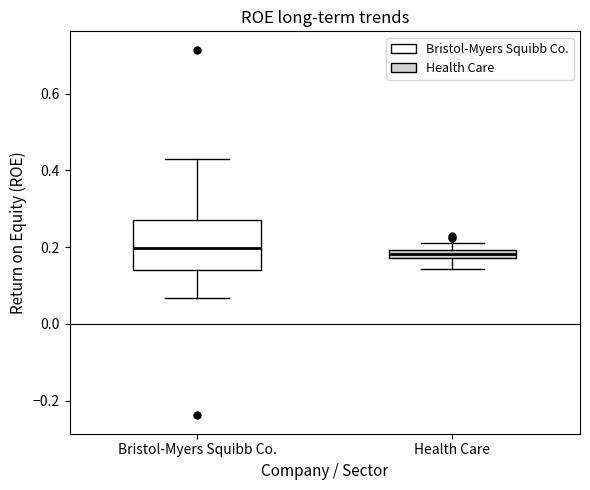

Where does the lower whisker of the box for Bristol-Myers Squibb Co. end on the y-axis? The values are not printed on the chart, so give them approximately, as read against the axis.

0.06